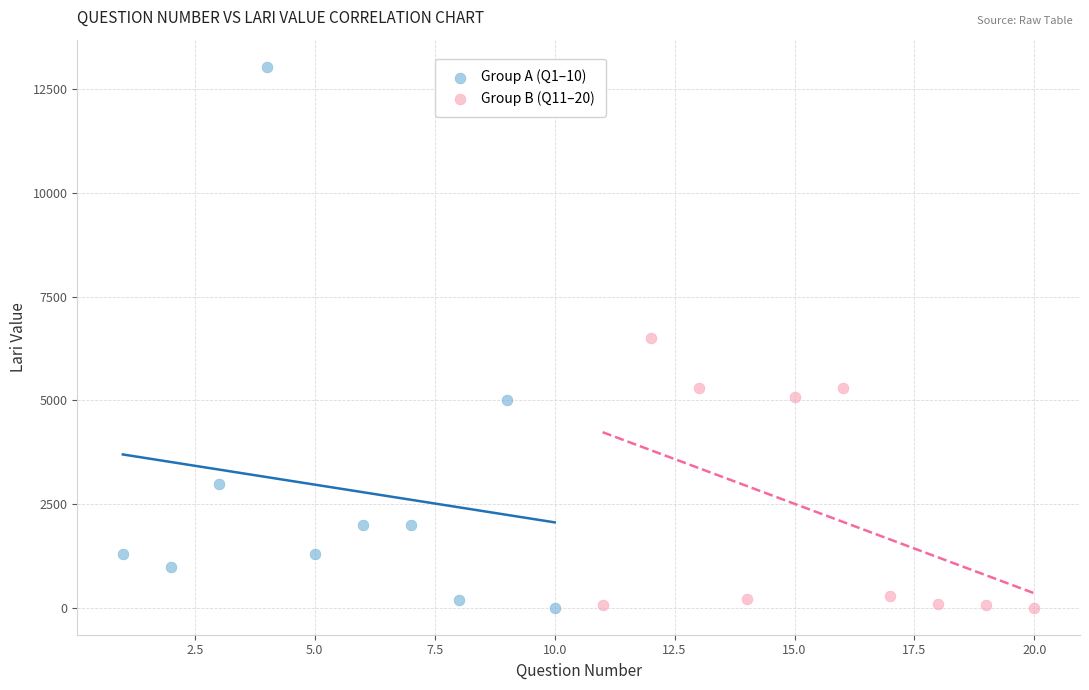

What are all the series names shown in the legend?

Group A (Q1–10), Group B (Q11–20)